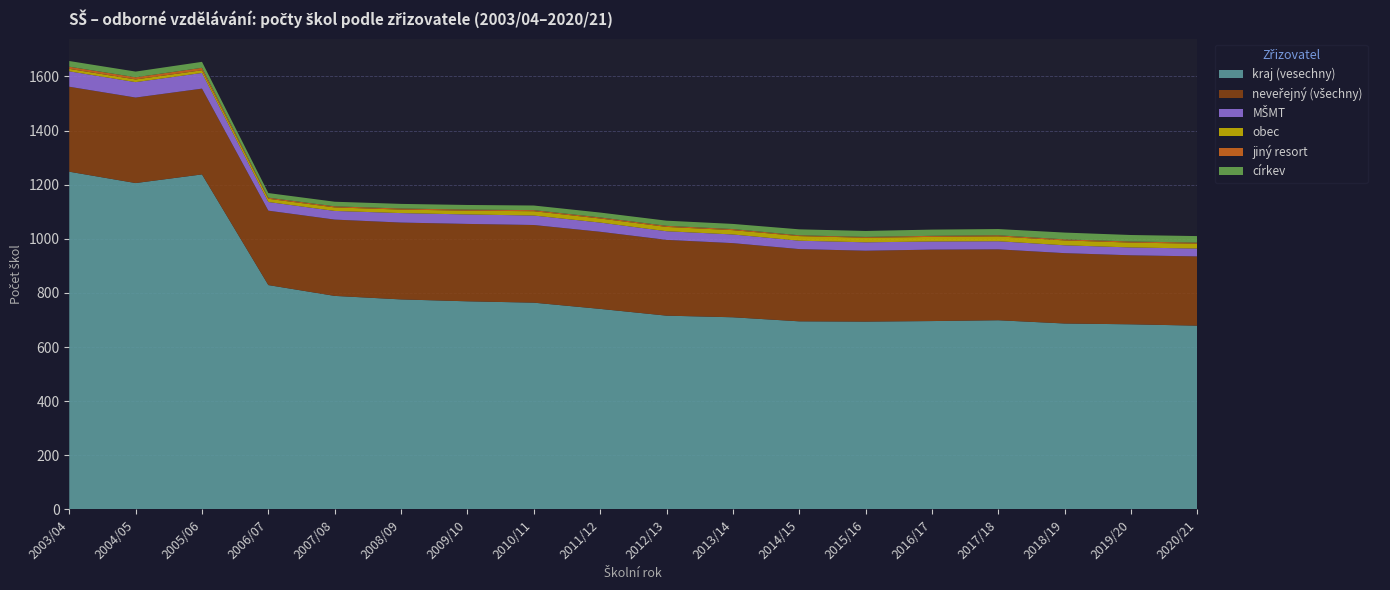

Reading right to left, what are all the values shown in this chart?

kraj (vesechny): 2020/21=679	2019/20=684	2018/19=687	2017/18=699	2016/17=696	2015/16=694	2014/15=695	2013/14=710	2012/13=716	2011/12=741	2010/11=764	2009/10=769	2008/09=776	2007/08=789	2006/07=829	2005/06=1238	2004/05=1206	2003/04=1248
neveřejný (všechny): 2020/21=256	2019/20=255	2018/19=260	2017/18=262	2016/17=264	2015/16=262	2014/15=267	2013/14=274	2012/13=280	2011/12=285	2010/11=287	2009/10=286	2008/09=284	2007/08=282	2006/07=275	2005/06=317	2004/05=316	2003/04=314
MŠMT: 2020/21=29	2019/20=29	2018/19=29	2017/18=30	2016/17=30	2015/16=31	2014/15=31	2013/14=32	2012/13=32	2011/12=34	2010/11=35	2009/10=35	2008/09=35	2007/08=32	2006/07=32	2005/06=58	2004/05=57	2003/04=57
obec: 2020/21=18	2019/20=18	2018/19=18	2017/18=18	2016/17=17	2015/16=17	2014/15=17	2013/14=16	2012/13=16	2011/12=15	2010/11=16	2009/10=14	2008/09=13	2007/08=13	2006/07=12	2005/06=10	2004/05=10	2003/04=9
jiný resort: 2020/21=4	2019/20=4	2018/19=4	2017/18=4	2016/17=4	2015/16=3	2014/15=3	2013/14=4	2012/13=4	2011/12=4	2010/11=4	2009/10=4	2008/09=4	2007/08=4	2006/07=4	2005/06=9	2004/05=8	2003/04=8
církev: 2020/21=24	2019/20=24	2018/19=25	2017/18=23	2016/17=23	2015/16=22	2014/15=22	2013/14=19	2012/13=19	2011/12=18	2010/11=17	2009/10=17	2008/09=17	2007/08=17	2006/07=17	2005/06=22	2004/05=21	2003/04=21